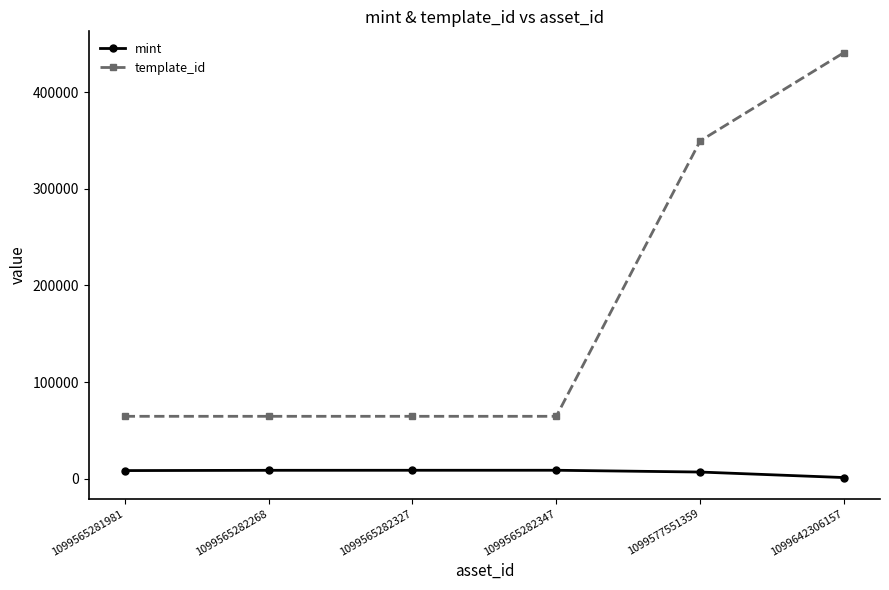

True or false: mint and template_id intersect in this chart.

False